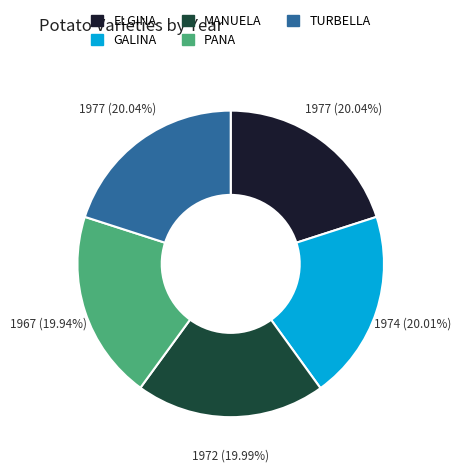

Approximately how many times larger is the value at TURBELLA compared to MANUELA?

1.0